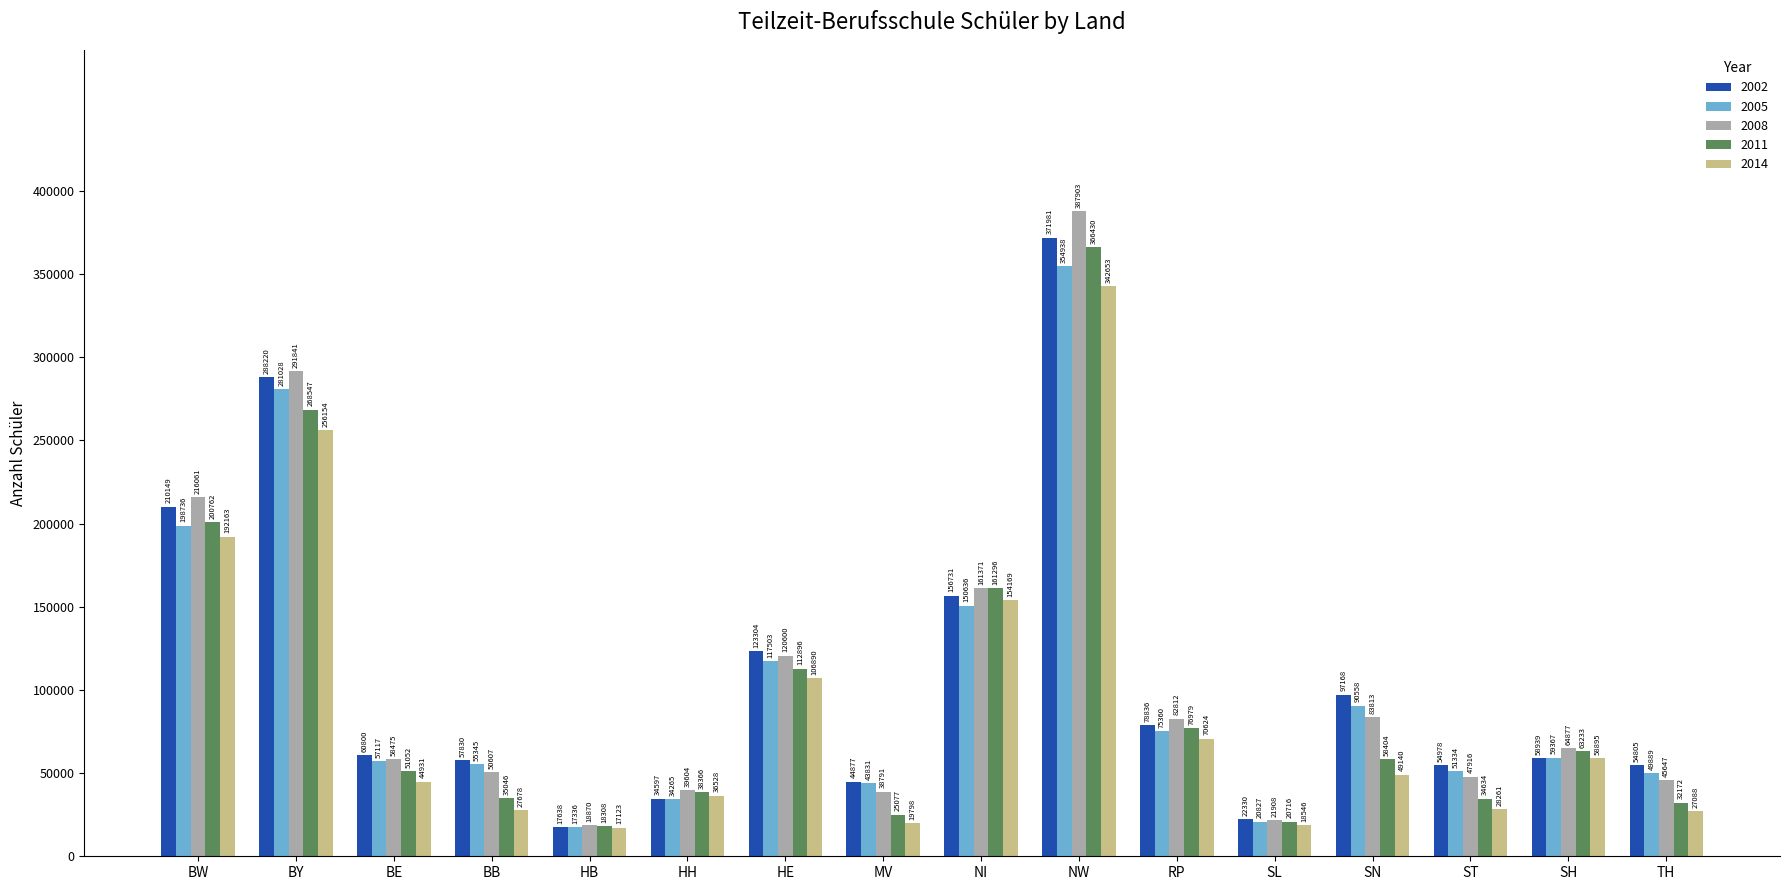

What is the greatest value displayed?

387903